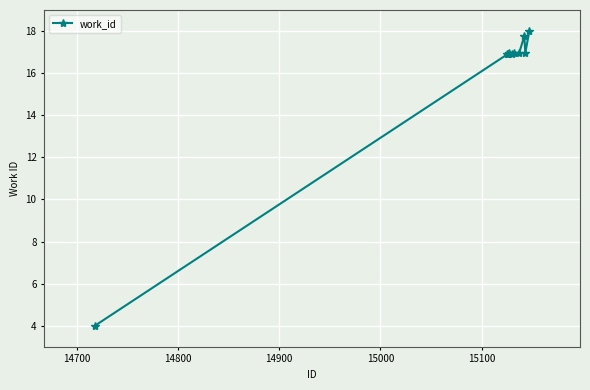

Reading right to left, list all the values displayed in this chart.

18.0	17.0	17.8	17.0	17.0	16.9	17.0	16.9	16.9	4.0